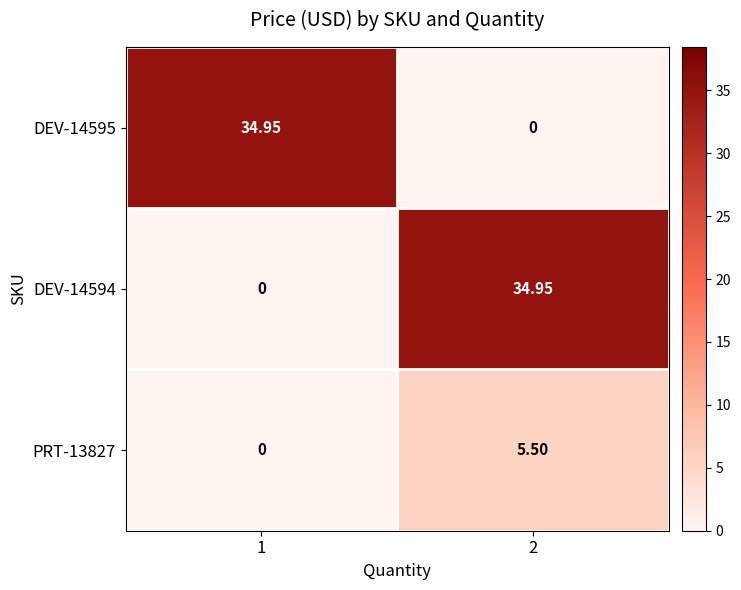

What is the total value across all series at 1?

35.0